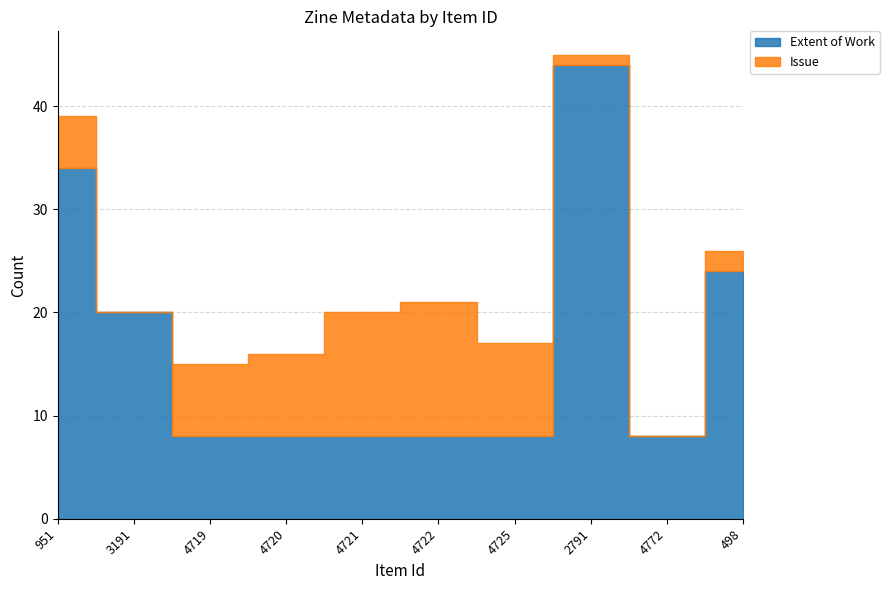

What position from the right is 4719?

8